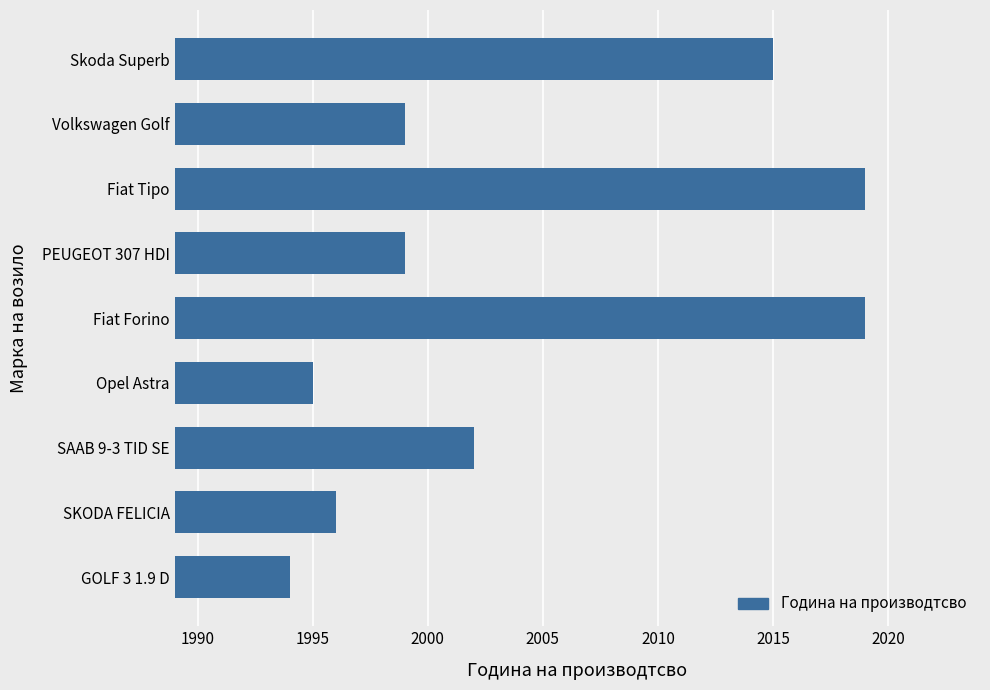

What is the label of the 4th bar from the bottom?

Opel Astra